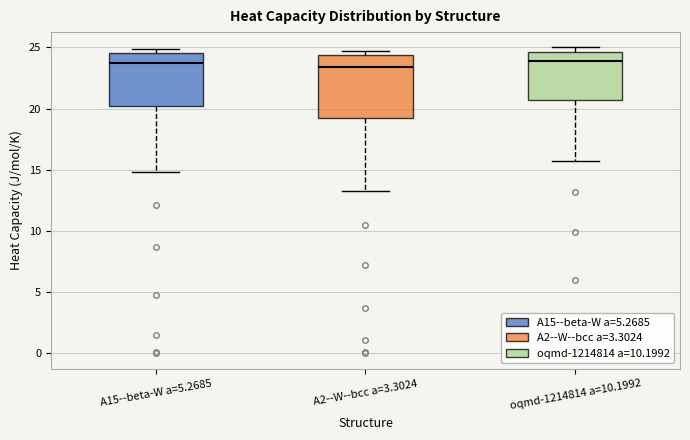

Reading left to right, transcribe this box plot: for each box, give where its median line is, the range the box spans, and where its two whiskers end, as read against the y-axis. The values are not printed on the chart, so give them approximately, as read against the axis.

A15--beta-W a=5.2685: median 23.5, box 20.0 to 24.5, whiskers 15.0 to 25.0
A2--W--bcc a=3.3024: median 23.5, box 19.5 to 24.5, whiskers 13.5 to 24.5 (just above the box's upper edge)
oqmd-1214814 a=10.1992: median 24.0, box 20.5 to 24.5, whiskers 15.5 to 25.0